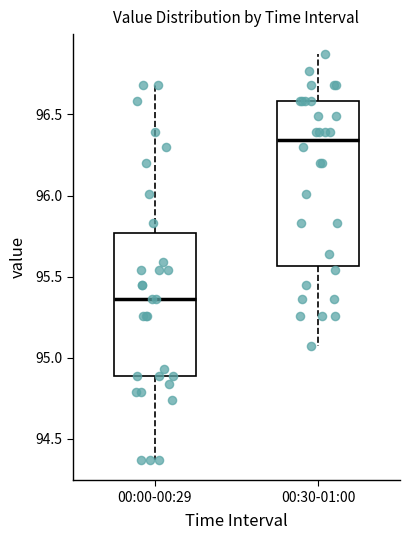

Reading left to right, transcribe this box plot: for each box, give where its median line is, the range the box spans, and where its two whiskers end, as read against the y-axis. The values are not printed on the chart, so give them approximately, as read against the axis.

00:00-00:29: median 95.35, box 94.90 to 95.75, whiskers 94.35 to 96.70
00:30-01:00: median 96.35, box 95.55 to 96.60, whiskers 95.05 to 96.85